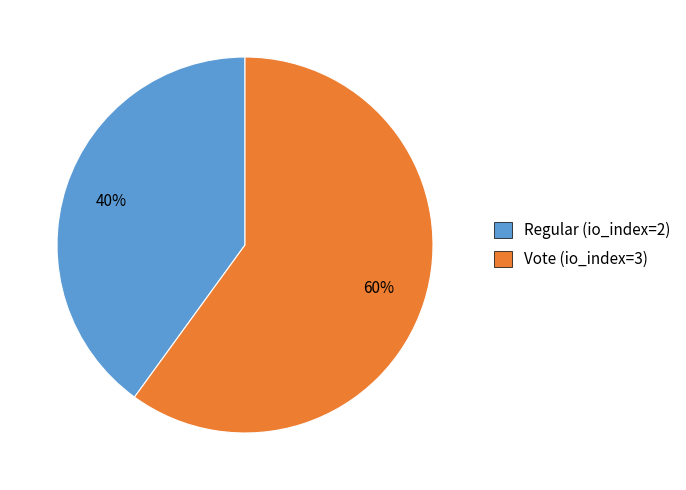

Does any single category account for the majority?

Yes